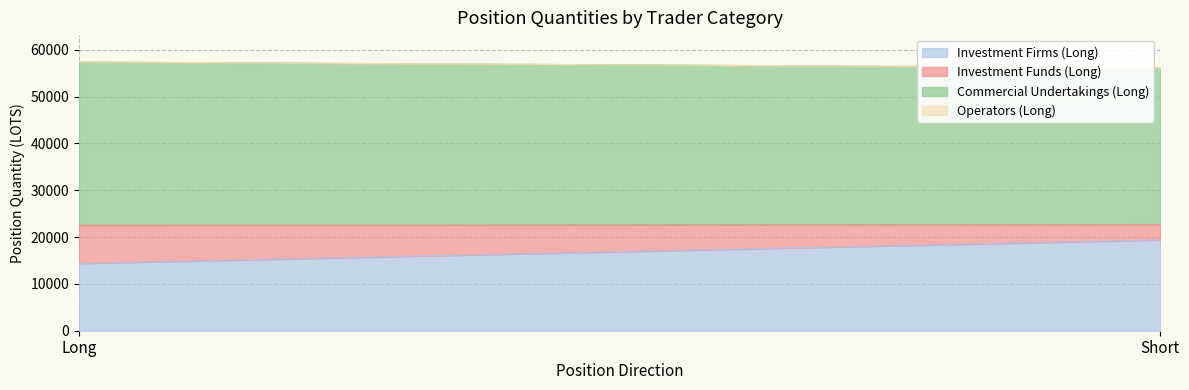

What is the label of the 1st point from the right?

Short